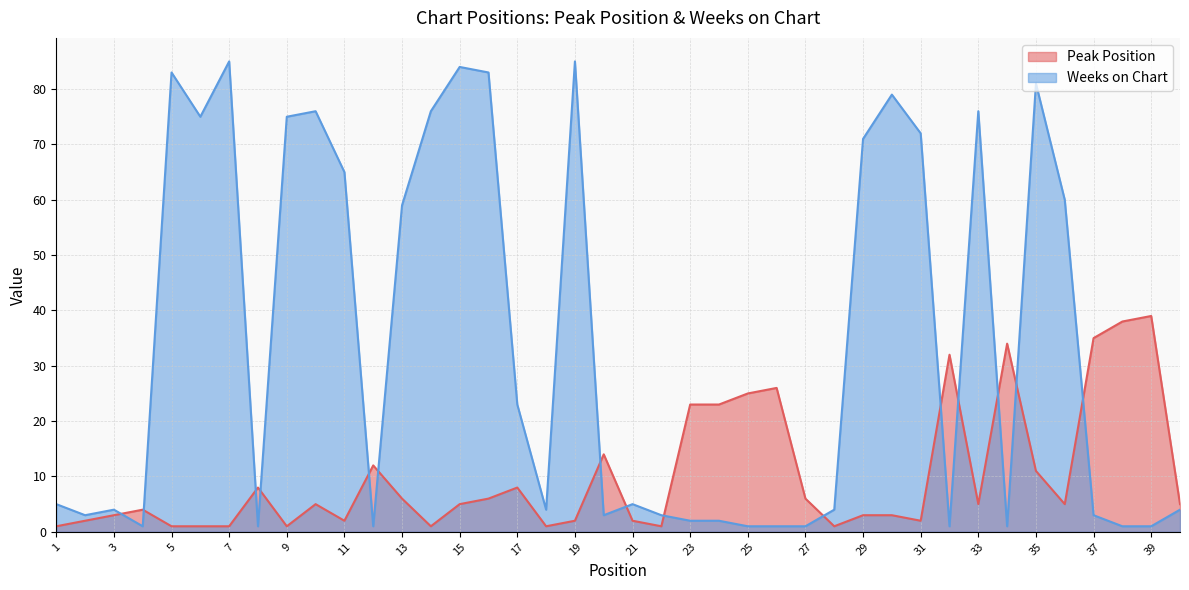

The value of Weeks on Chart at 5 is 22. True or false?

False